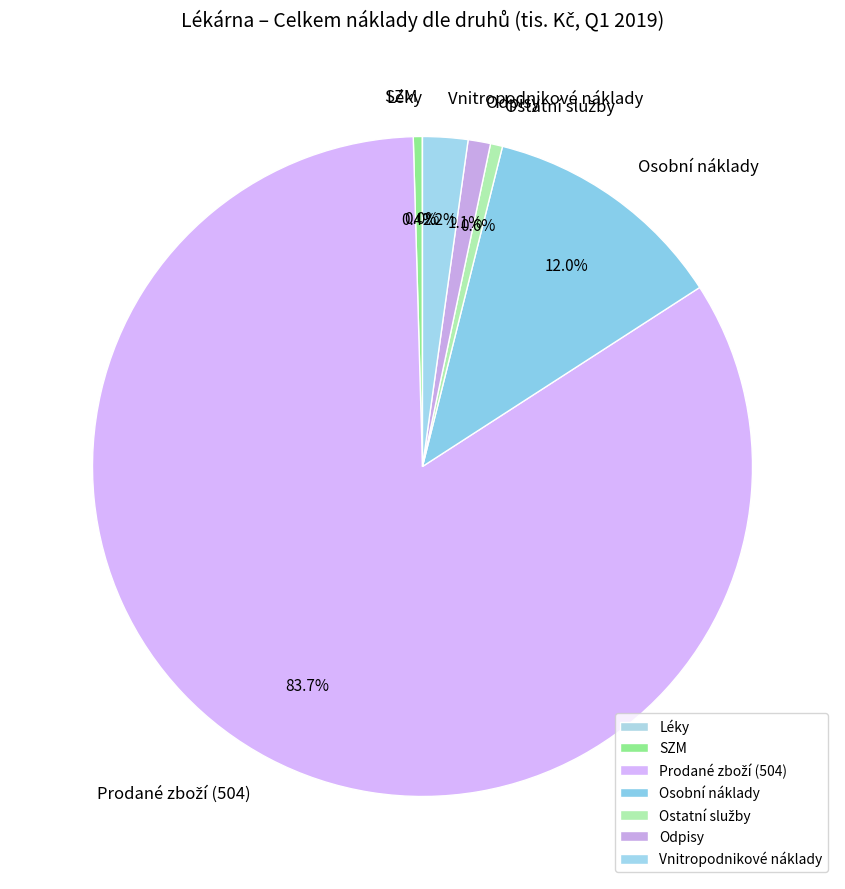

How much of the chart is everything except Odpisy?

98.9%